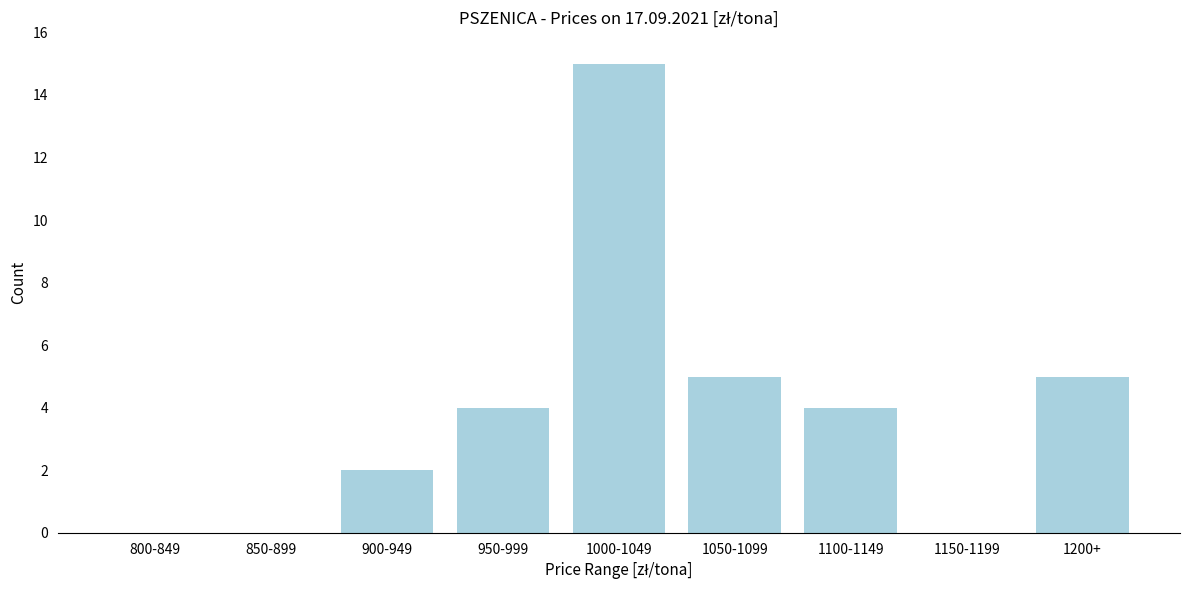

Which has a higher value, 900-949 or 1050-1099?

1050-1099